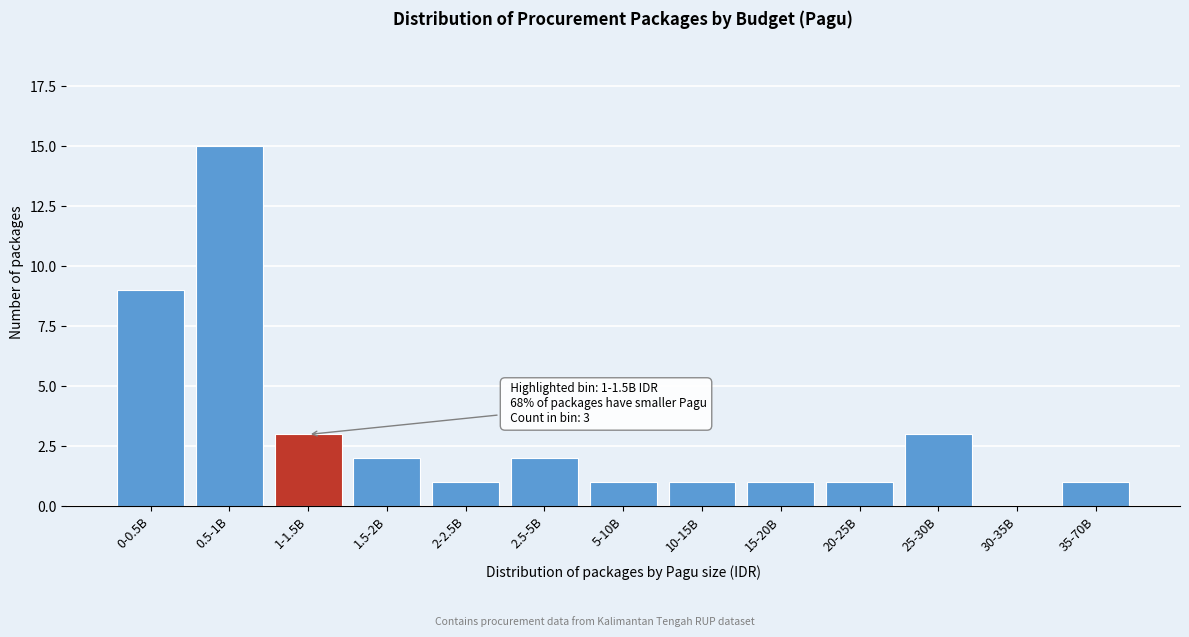

Reading left to right, extract all data points from this chart.

0-0.5B=9	0.5-1B=15	1-1.5B=3	1.5-2B=2	2-2.5B=1	2.5-5B=2	5-10B=1	10-15B=1	15-20B=1	20-25B=1	25-30B=3	30-35B=0	35-70B=1